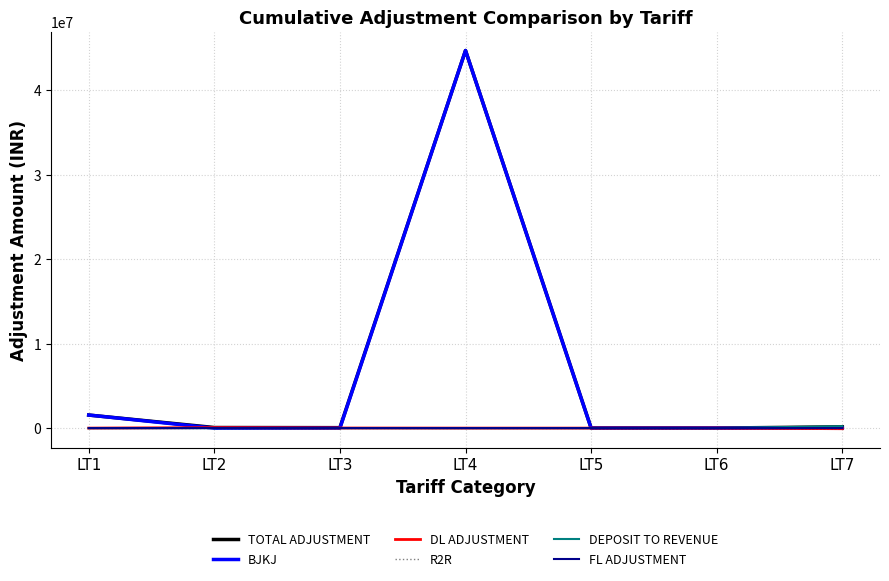

What is the highest value of the BJKJ series?

44666365.6